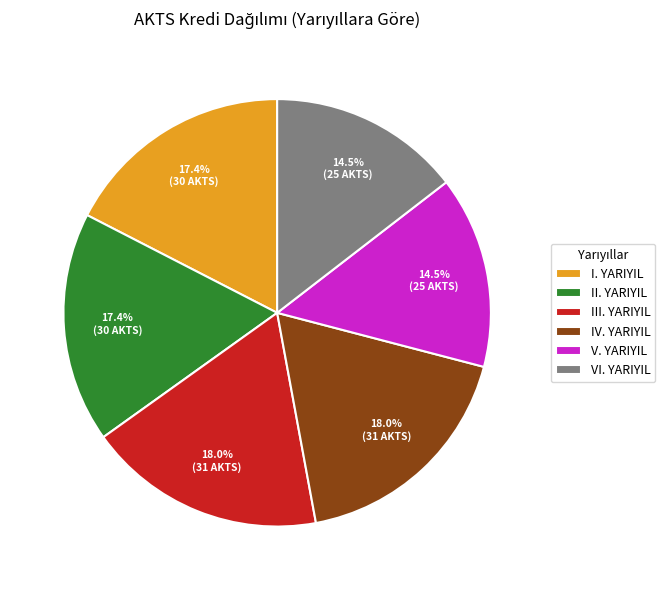

What percentage is NOT represented by I. YARIYIL?

82.6%